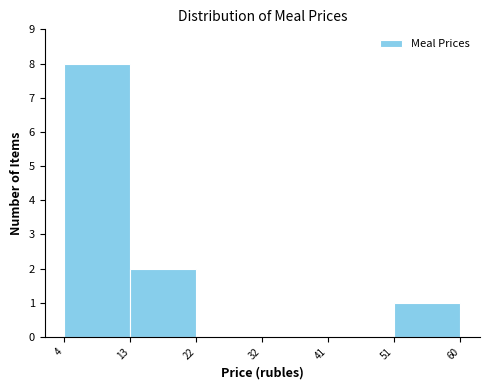

How tall is the bar that spans 13 to 22 on the x-axis? The values are not printed on the chart, so give them approximately, as read against the axis.

2